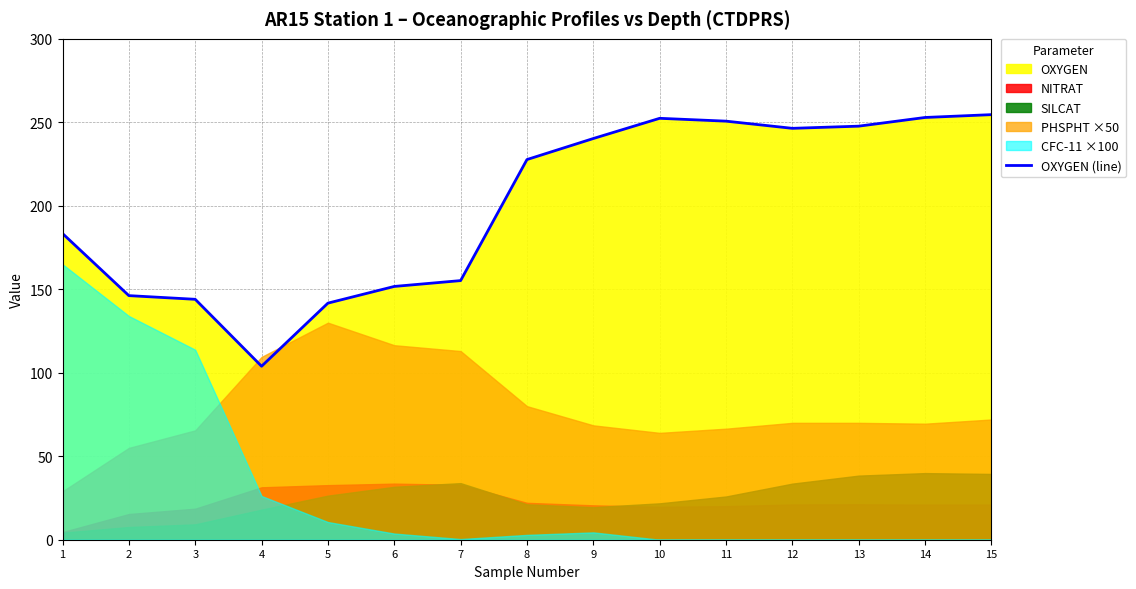

What is the difference between the maximum and minimum values?

150.7